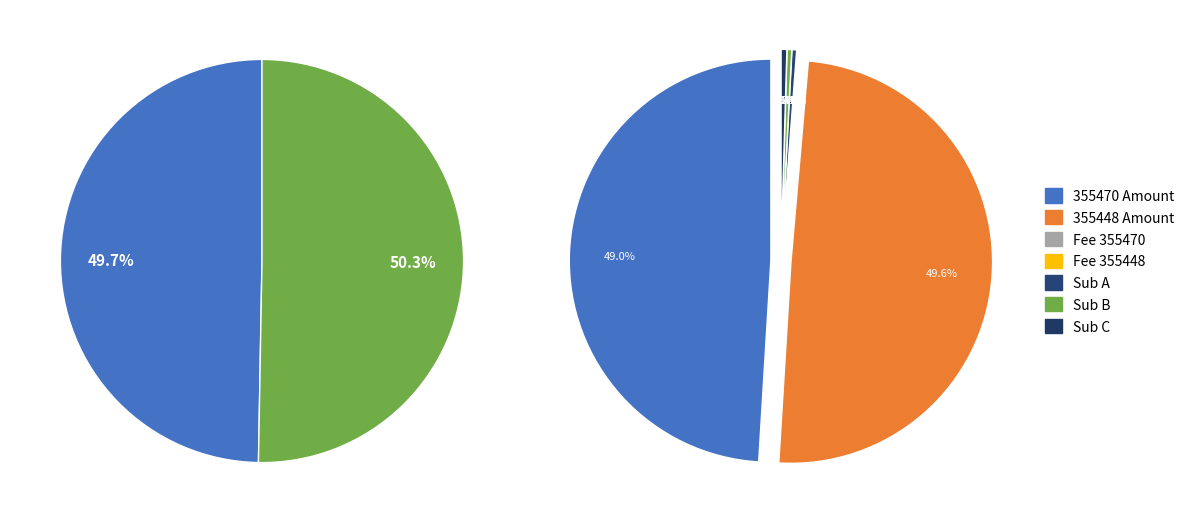

Does any single category account for the majority?

Yes